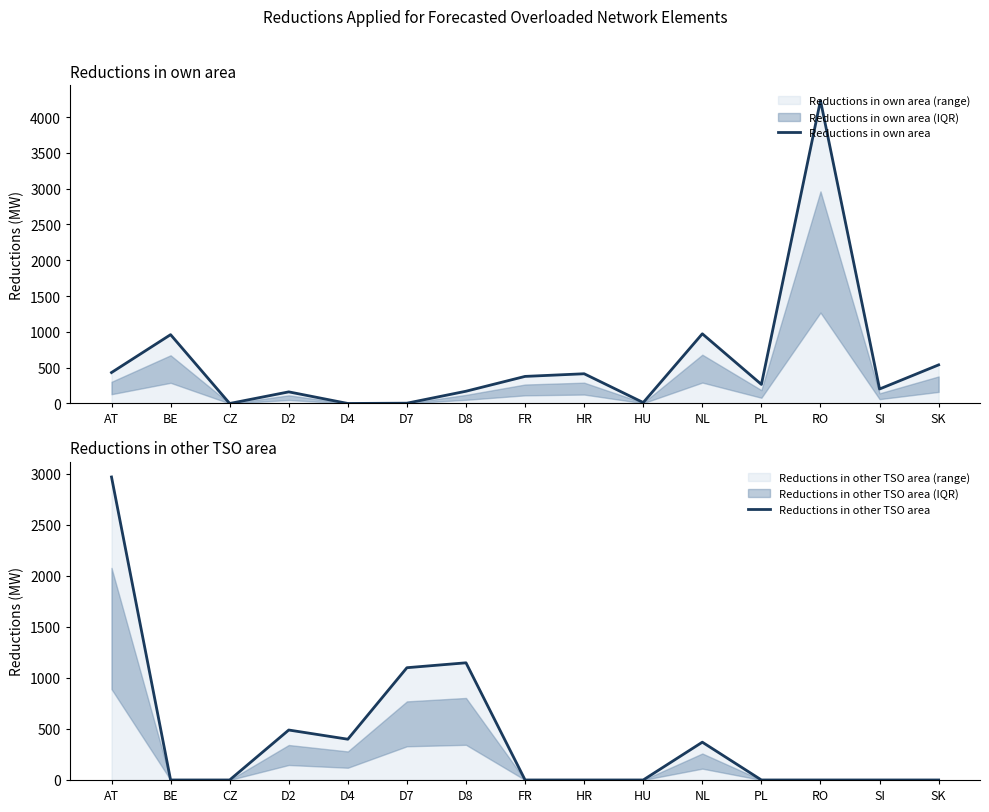

How many interior local peaks does the Reductions in own area series have?

5